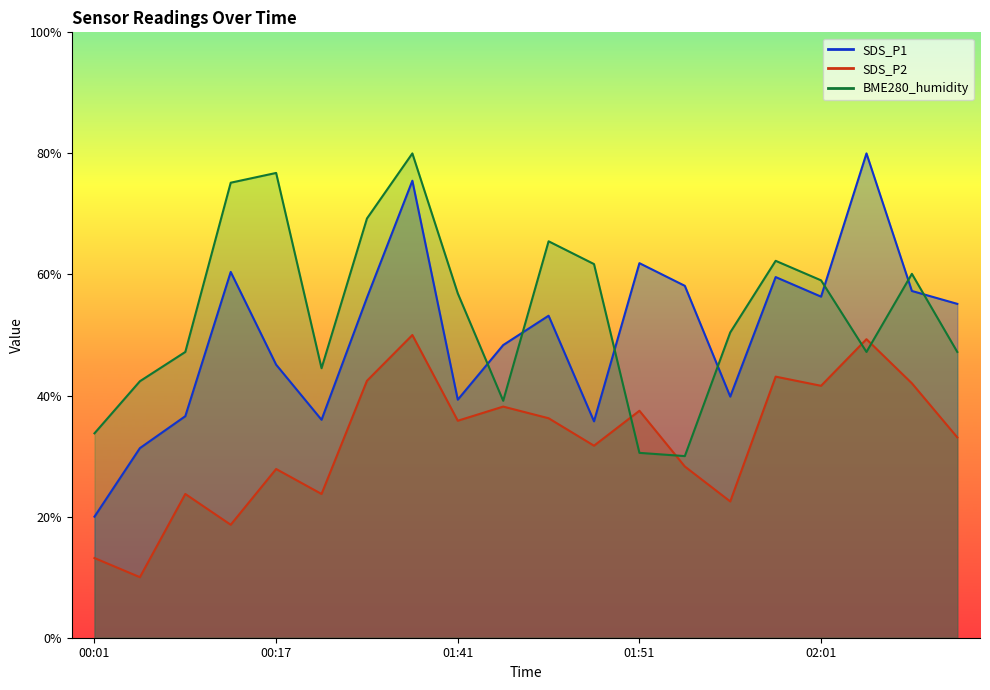

List the series in order of their peak value, lowest first.

SDS_P2, SDS_P1, BME280_humidity